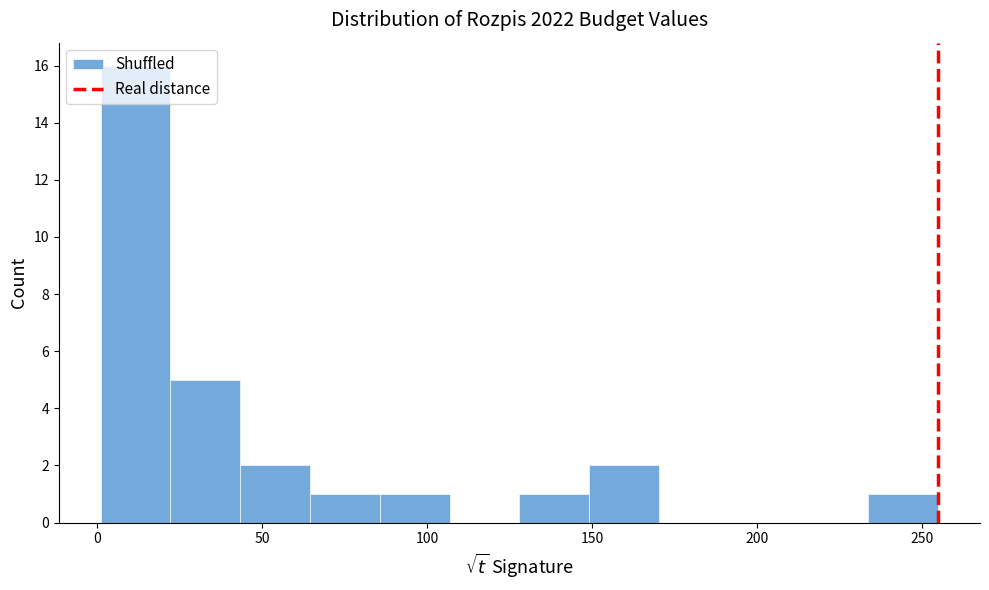

Reading left to right, transcribe this chart: for each bar, give the range it covers on the x-axis and its height. Neither the bar edges nor the heights are printed on the chart, so give them approximately, as read against the axes.

0 to 20: 16
20 to 45: 5
45 to 65: 2
65 to 85: 1
85 to 105: 1
105 to 130: 0
130 to 150: 1
150 to 170: 2
170 to 190: 0
190 to 215: 0
215 to 235: 0
235 to 255: 1